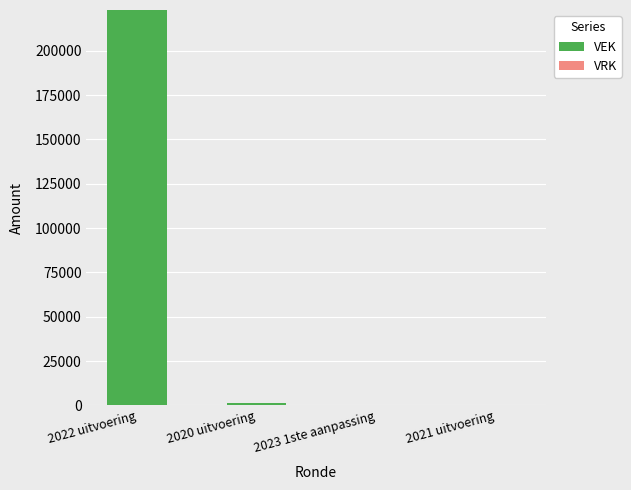

The value at 2022 uitvoering is 63867. True or false?

False